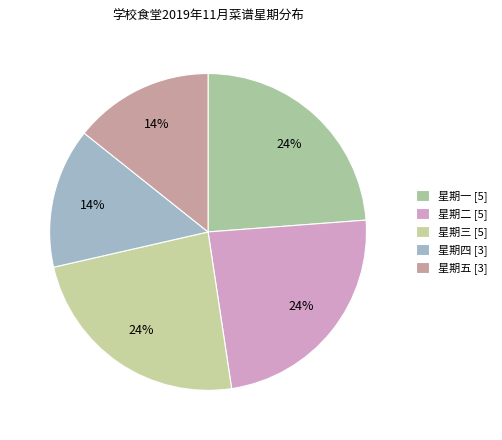

What percentage is the 星期五 slice, to the nearest percent?

14%